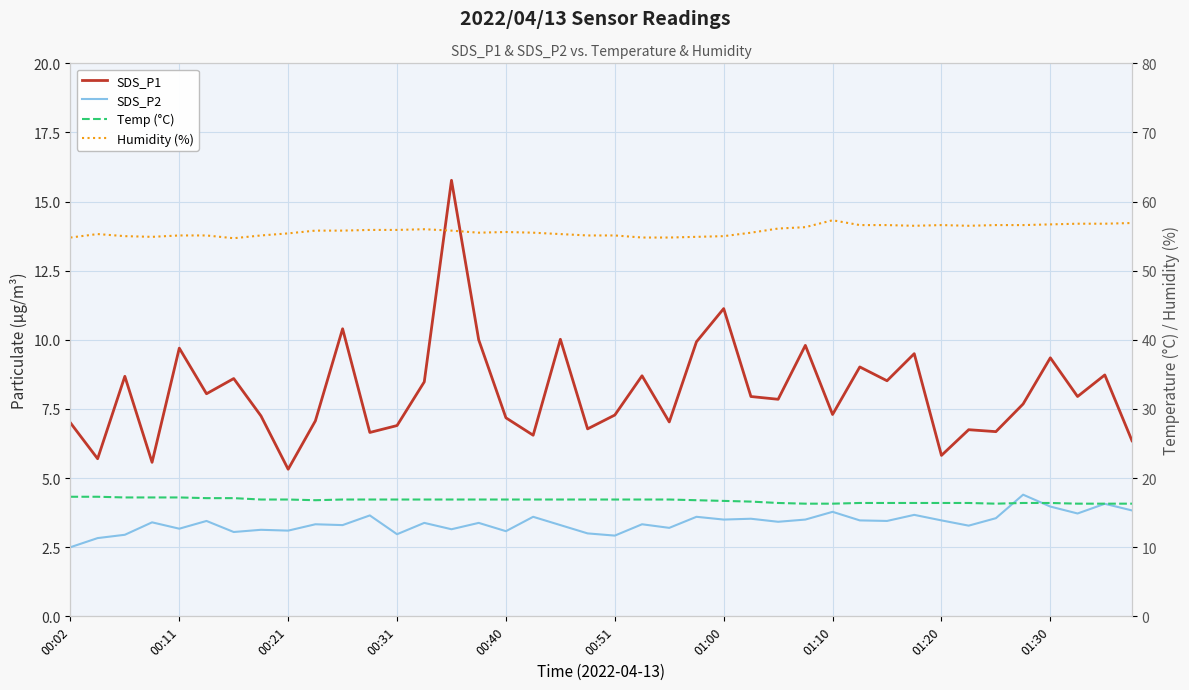

What is the average value of the SDS_P2 series?

3.4